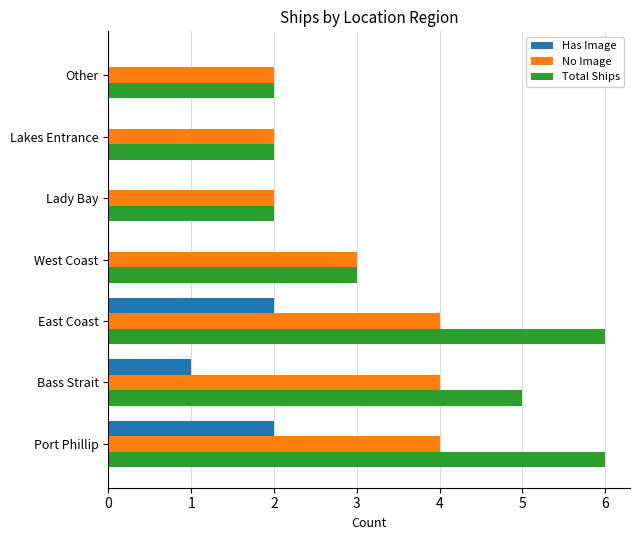

What is the maximum value for No Image?

4